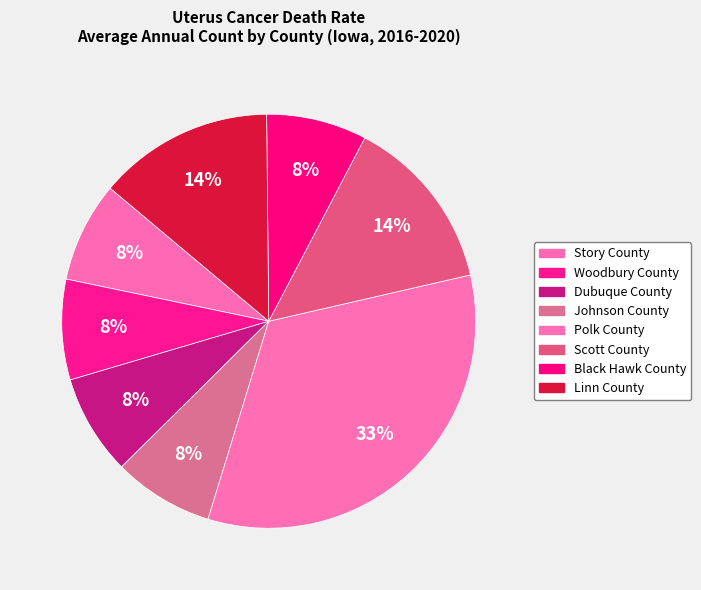

How many slices are in this pie chart?

8